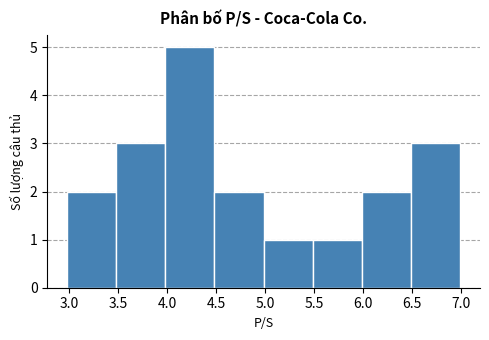

Reading left to right, transcribe this chart: for each bar, give the range it covers on the x-axis and its height. Neither the bar edges nor the heights are printed on the chart, so give them approximately, as read against the axes.

3.0 to 3.5: 2
3.5 to 4.0: 3
4.0 to 4.5: 5
4.5 to 5.0: 2
5.0 to 5.5: 1
5.5 to 6.0: 1
6.0 to 6.5: 2
6.5 to 7.0: 3